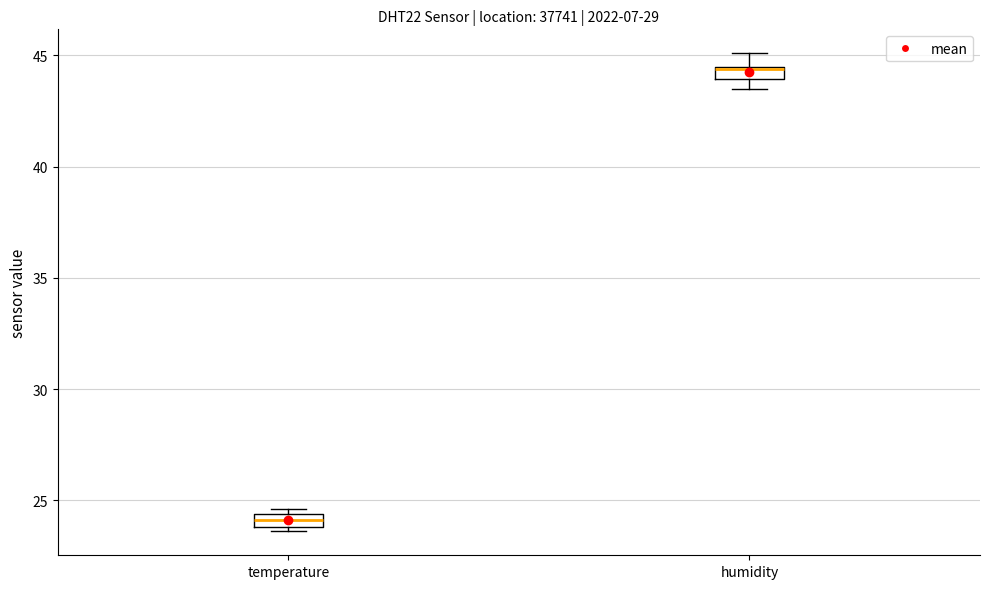

Which box's median line is the highest?

humidity